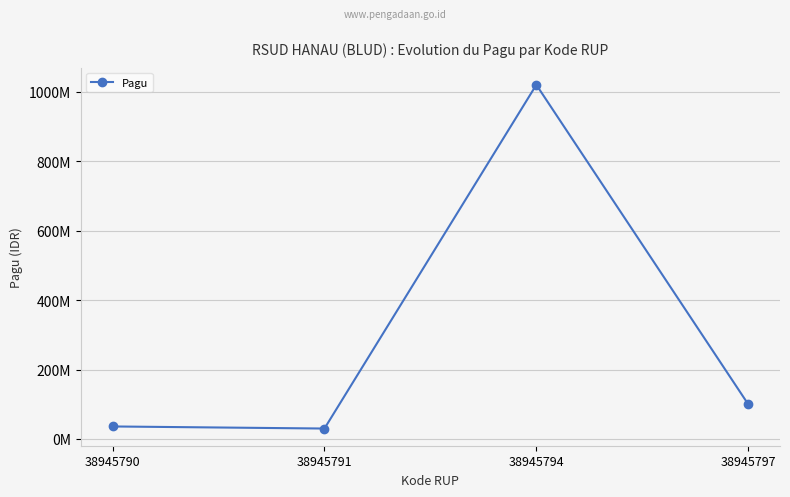

Is this an area chart (filled region under the line)?

No